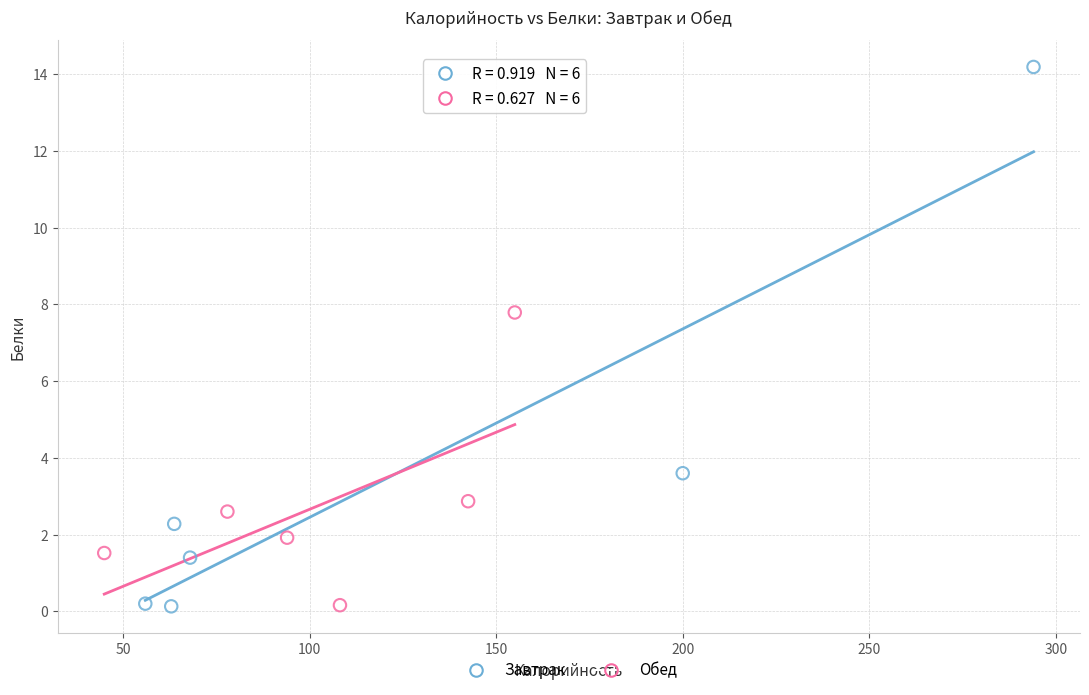

Which series reaches the maximum Y coordinate?

Завтрак